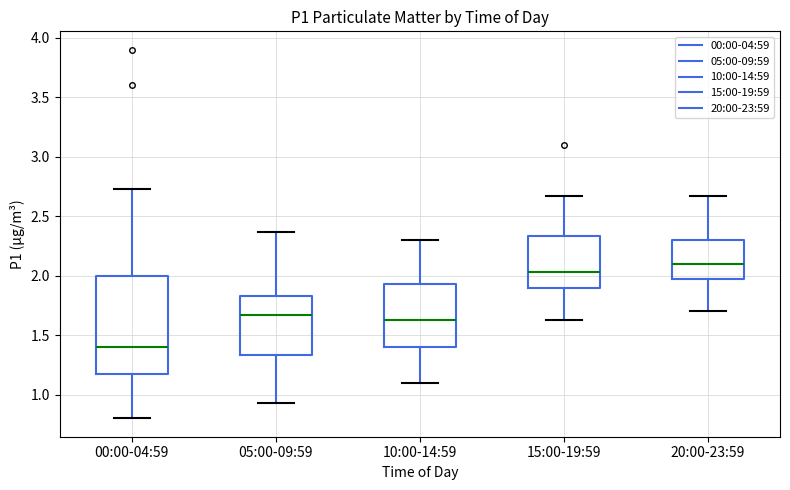

Which box's median line is the highest?

20:00-23:59